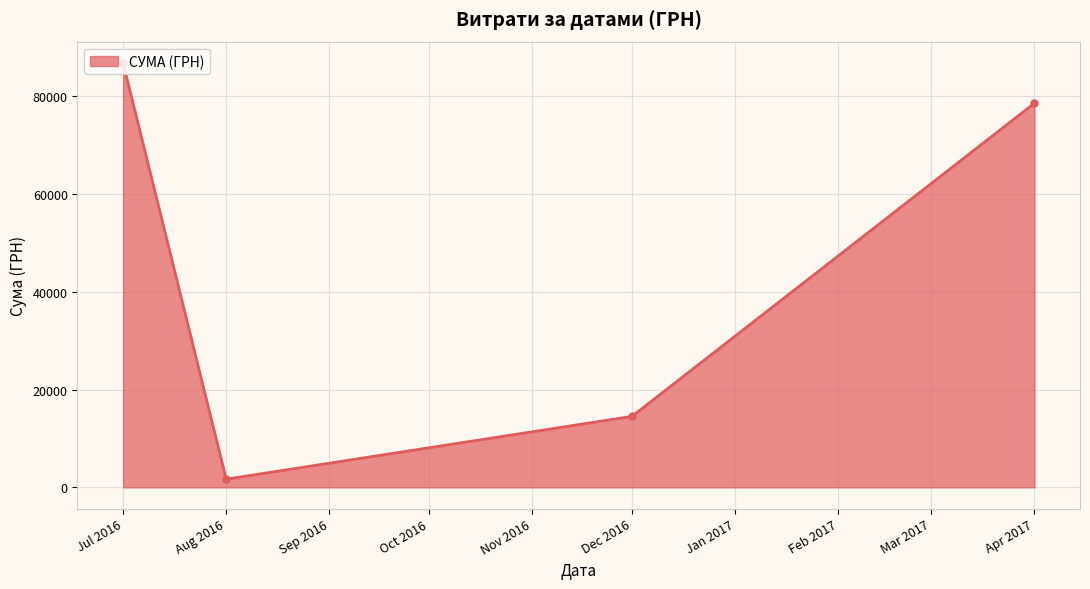

What is the sum of all values?

181666.2